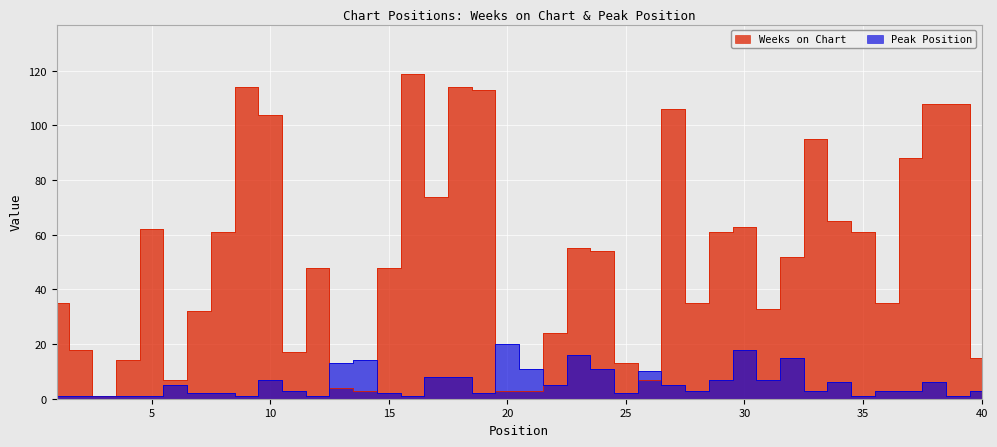

The Weeks on Chart series shows 52 at 32. True or false?

True